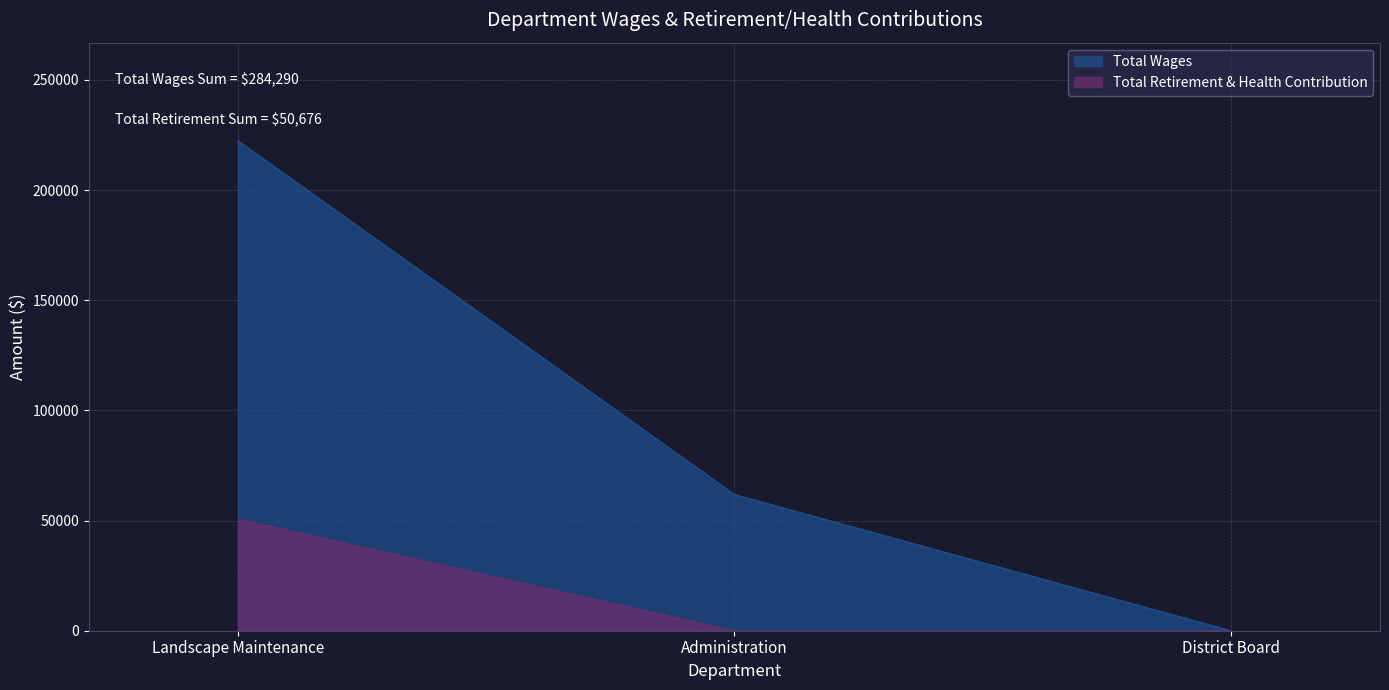

Reading left to right, list all the values displayed in this chart.

Total Wages: Landscape Maintenance=222449	Administration=61841	District Board=0
Total Retirement & Health Contribution: Landscape Maintenance=50676	Administration=0	District Board=0